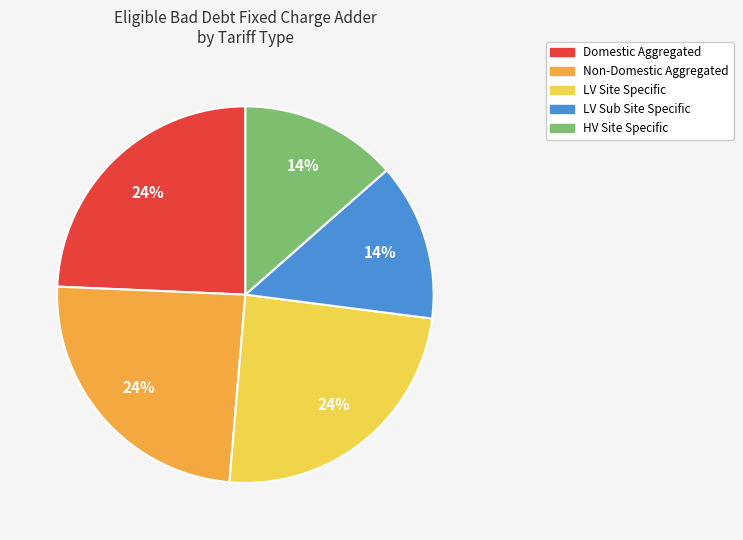

Does HV Site Specific account for over 50% of the chart?

No